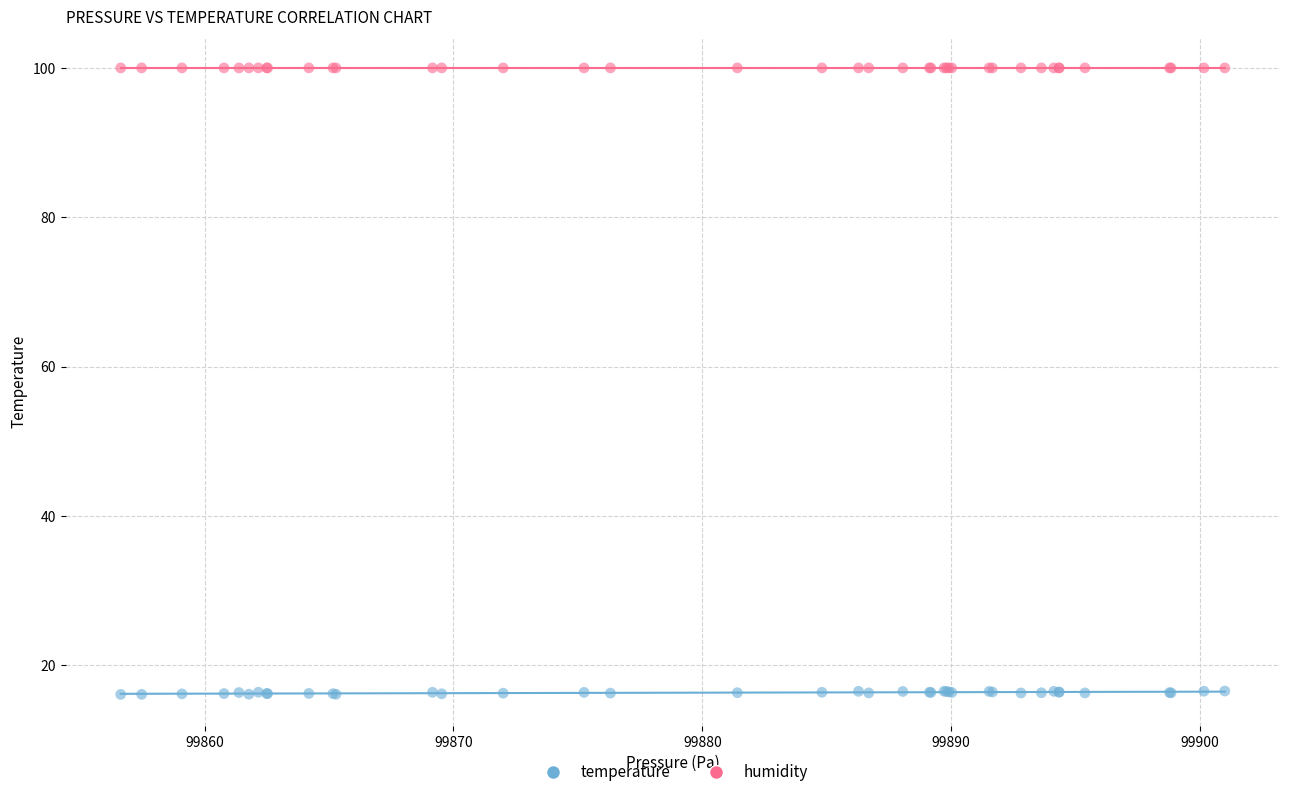

Which series contains the lowest Y value?

temperature